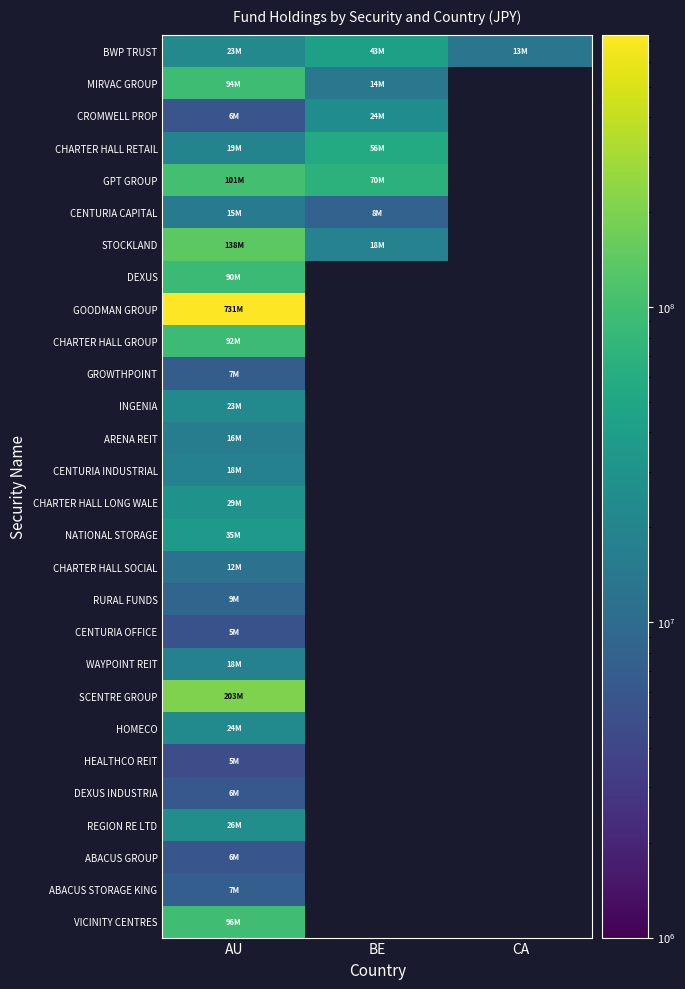

Between AU and CA, which series saw the biggest shift?

BWP TRUST